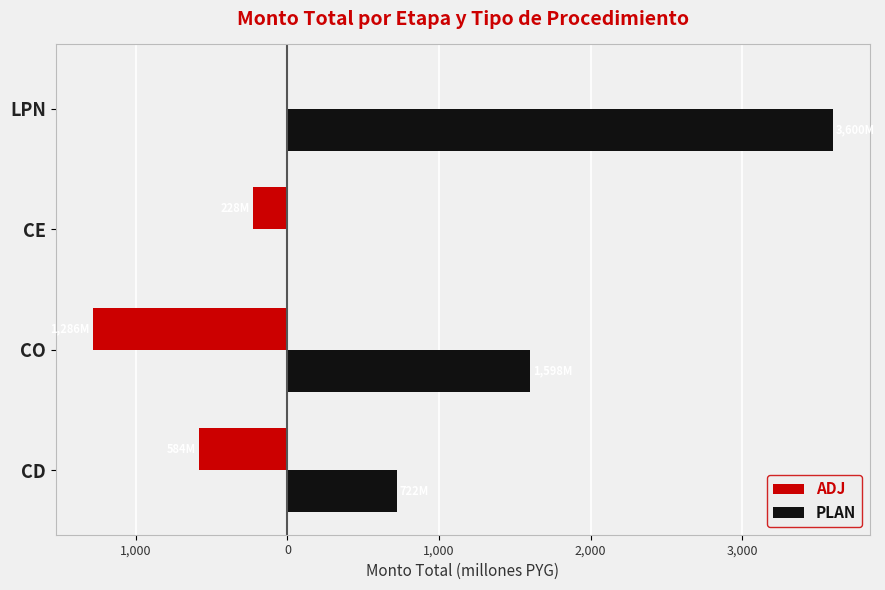

Which series has the largest range (max minus min)?

PLAN